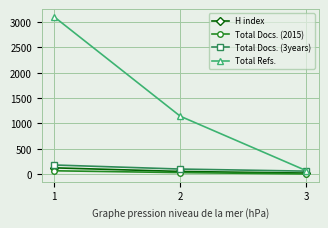

What is the maximum value for Total Refs.?

3096